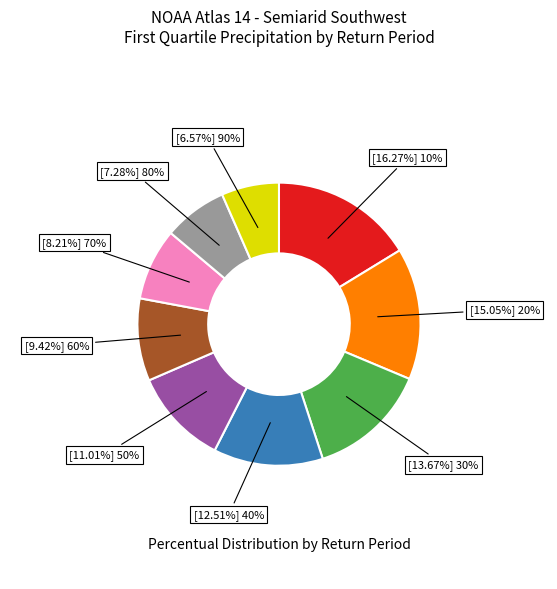

Does any single category account for the majority?

No